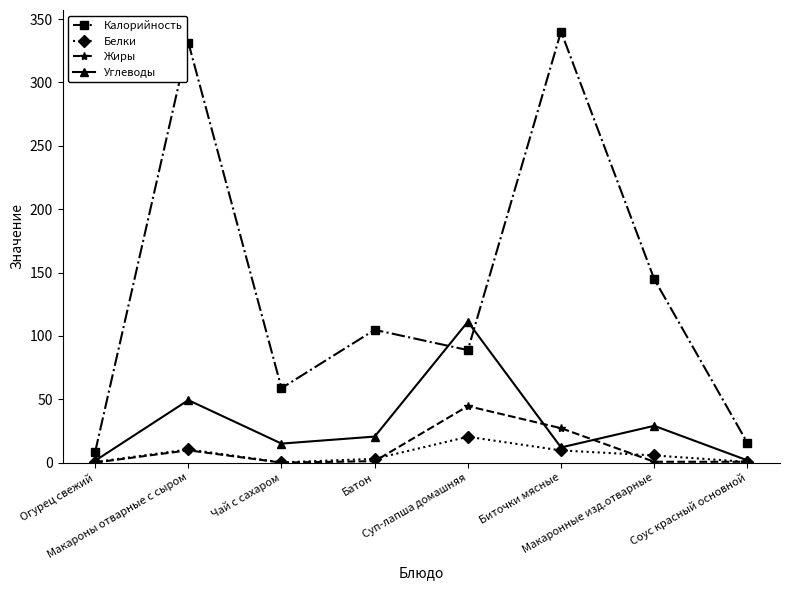

What is the difference between the maximum and minimum values in the Калорийность series?

331.8